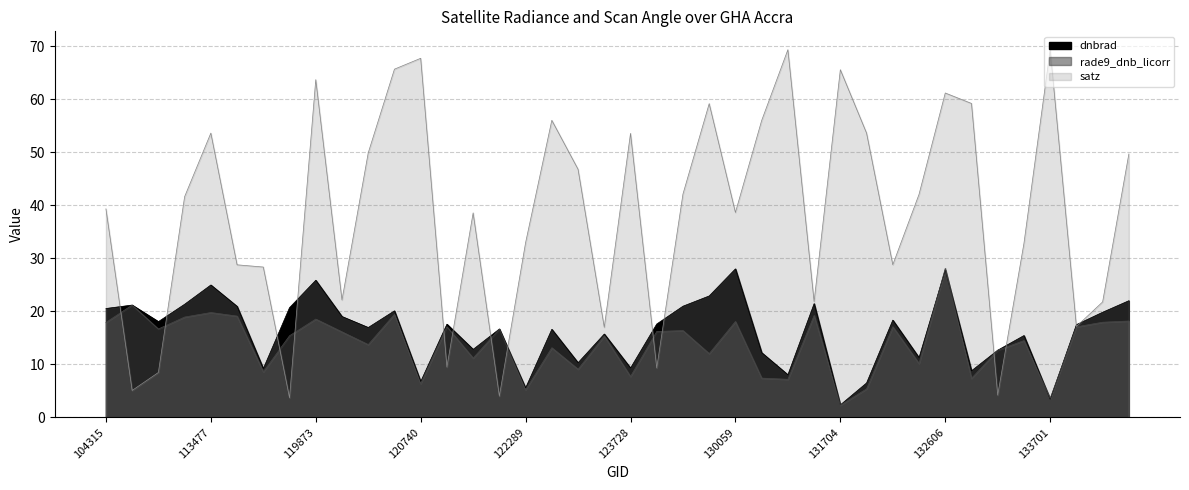

At which label does dnbrad reach its peak?

130059